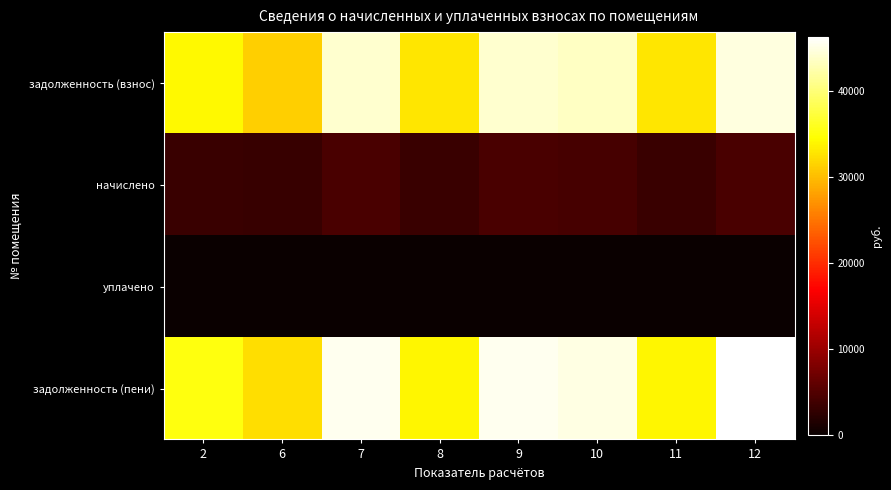

Count the number of categories in the chart.

8